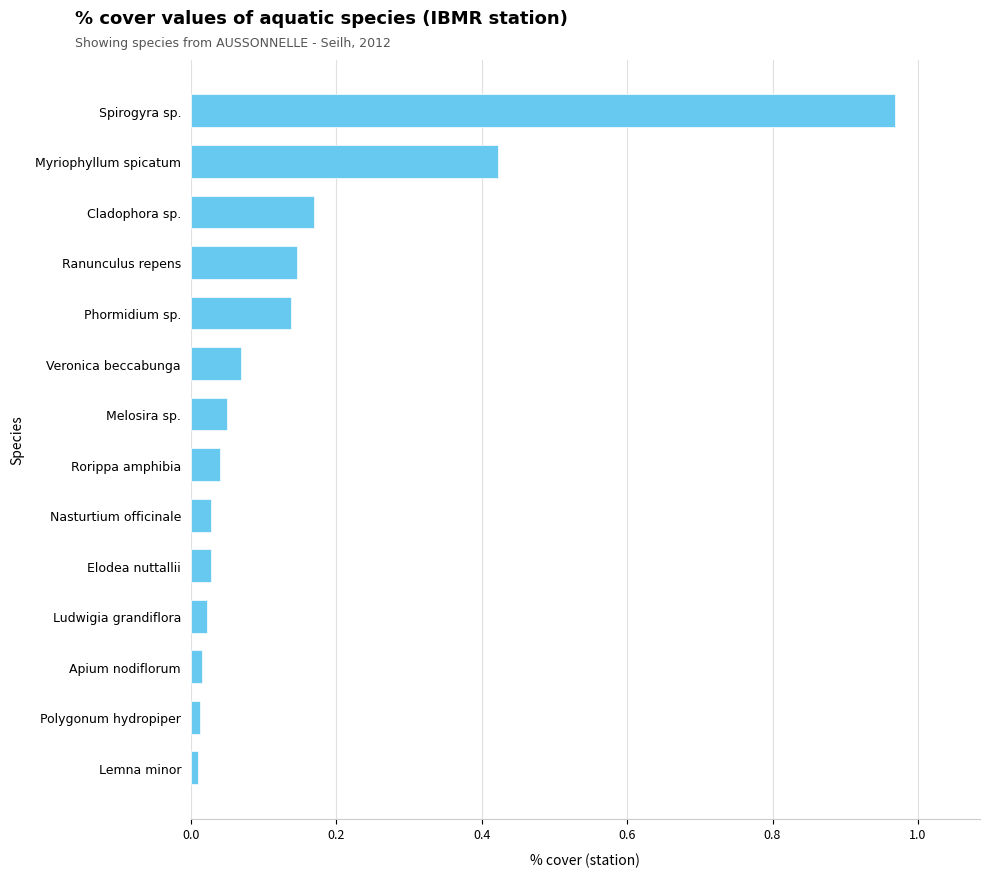

The chart shows a value of 0.0 at Nasturtium officinale. True or false?

True